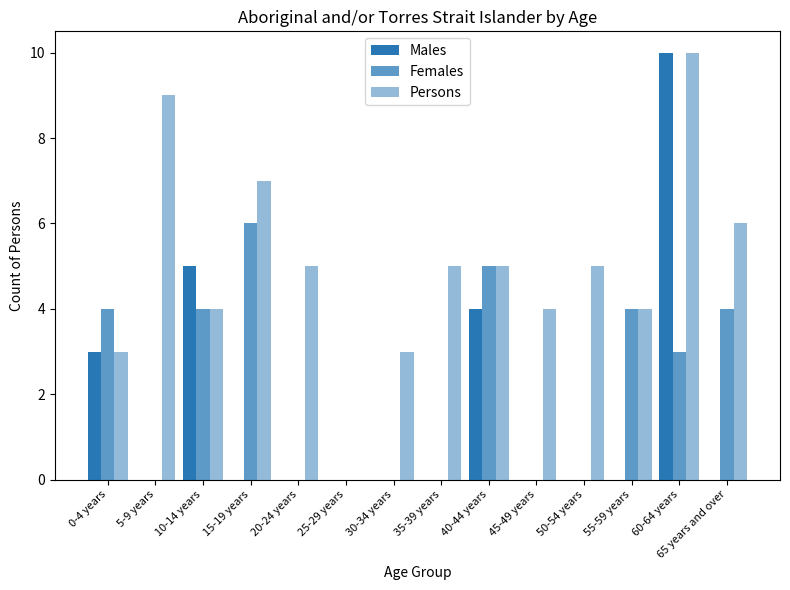

Count the number of data series in this chart.

3